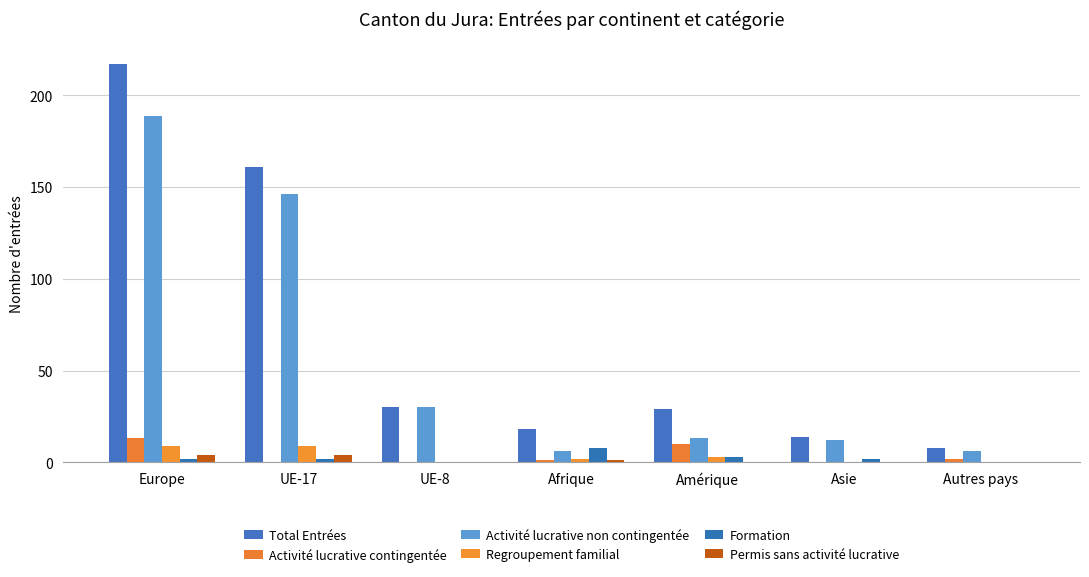

What is the total value across all series at Asie?

28